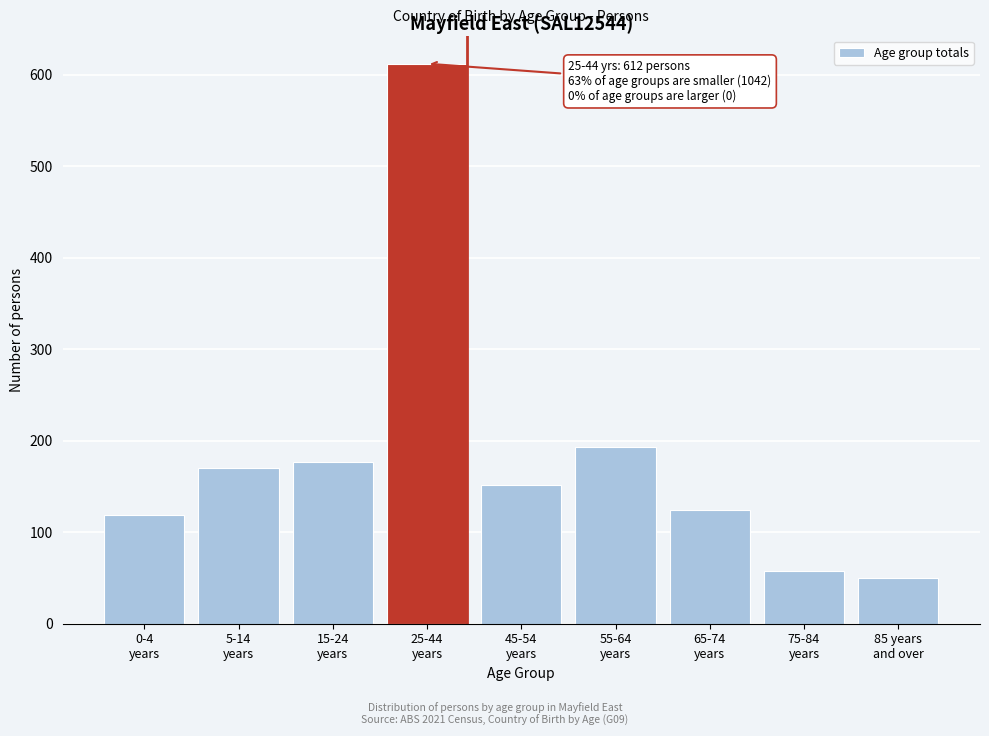

Reading left to right, transcribe all the data shown in this chart.

119	170	177	612	152	193	124	57	50